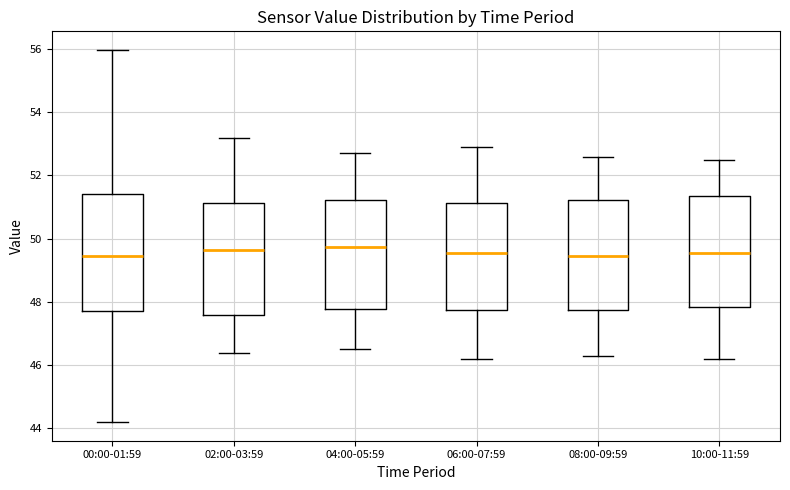

Reading left to right, read every box against the y-axis: the position of its median line, the range the box covers, and the ends of its whiskers. The values are not printed on the chart, so give them approximately, as read against the axis.

00:00-01:59: median 49.4, box 47.8 to 51.4, whiskers 44.2 to 56.0
02:00-03:59: median 49.6, box 47.6 to 51.2, whiskers 46.4 to 53.2
04:00-05:59: median 49.8, box 47.8 to 51.2, whiskers 46.6 to 52.8
06:00-07:59: median 49.6, box 47.8 to 51.2, whiskers 46.2 to 53.0
08:00-09:59: median 49.4, box 47.8 to 51.2, whiskers 46.4 to 52.6
10:00-11:59: median 49.6, box 47.8 to 51.4, whiskers 46.2 to 52.6